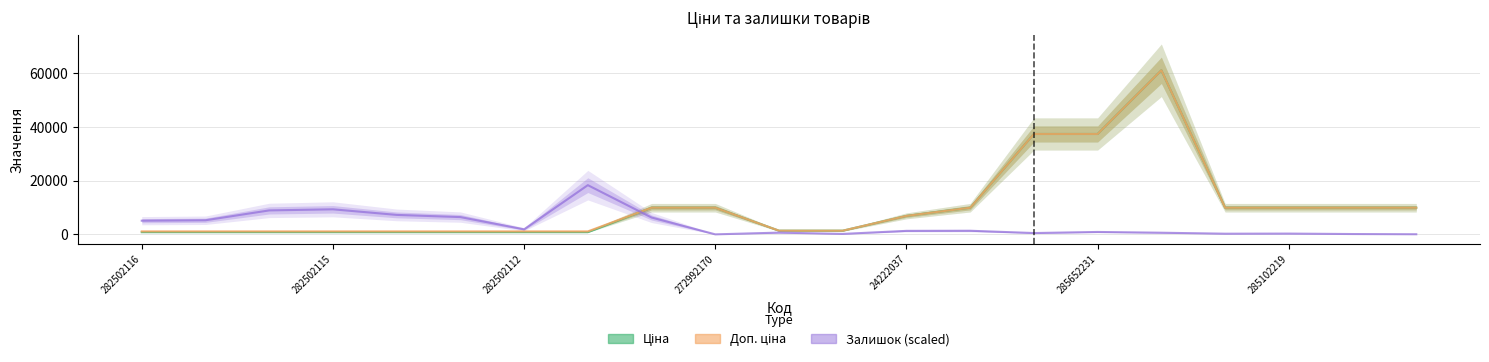

How many values in the Залишок (scaled) series are below 1301?

10